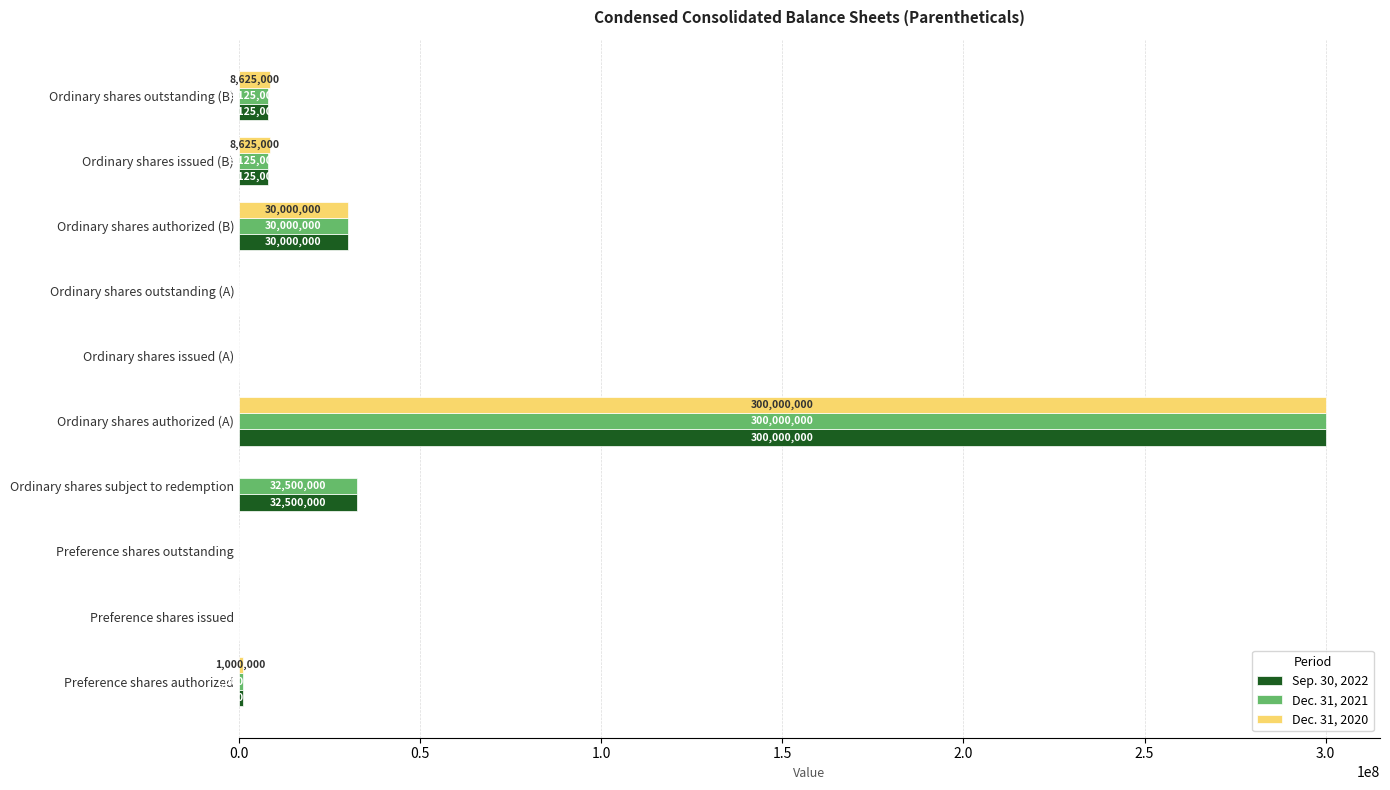

What is the sum of all Dec. 31, 2021 values?

379750000